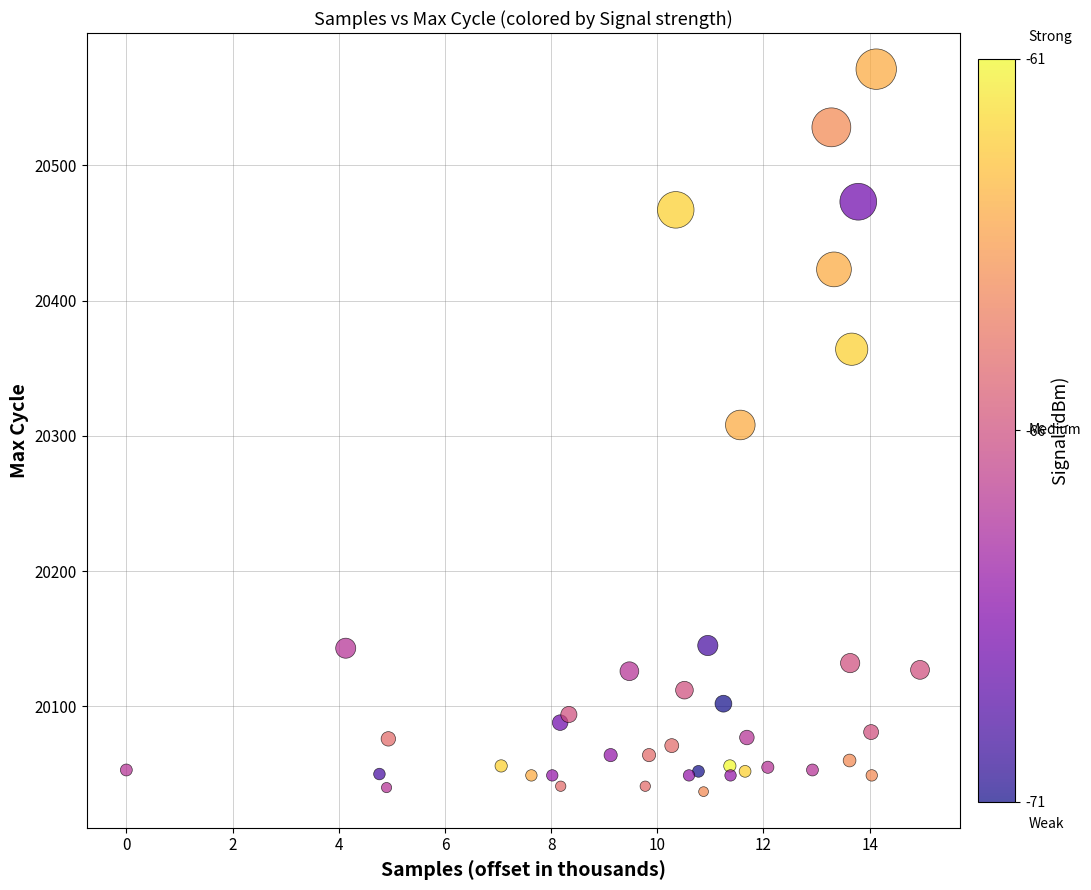

What is the range of Y values (max minus min)?

534